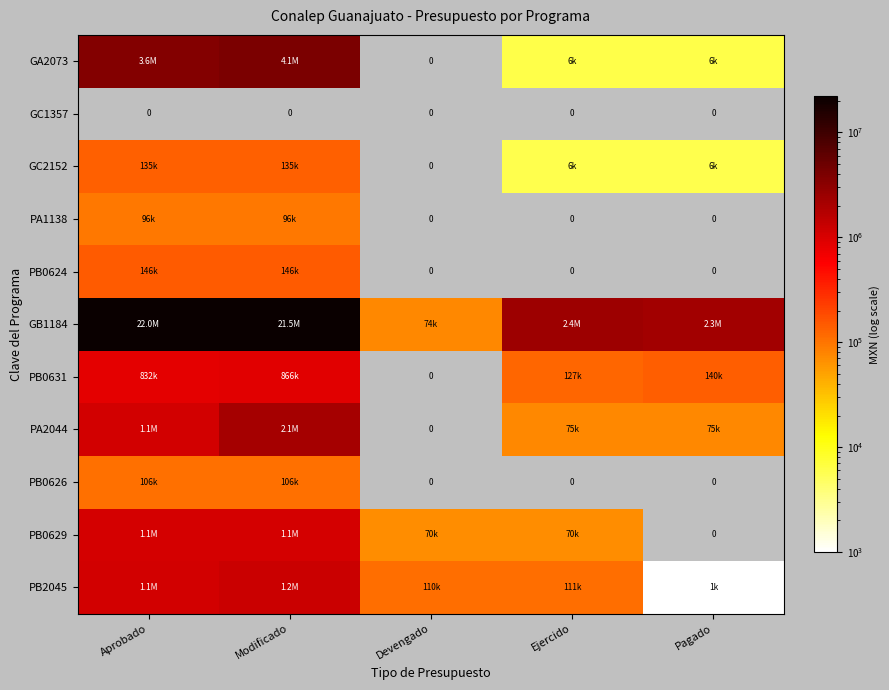

Count the number of categories in the chart.

5